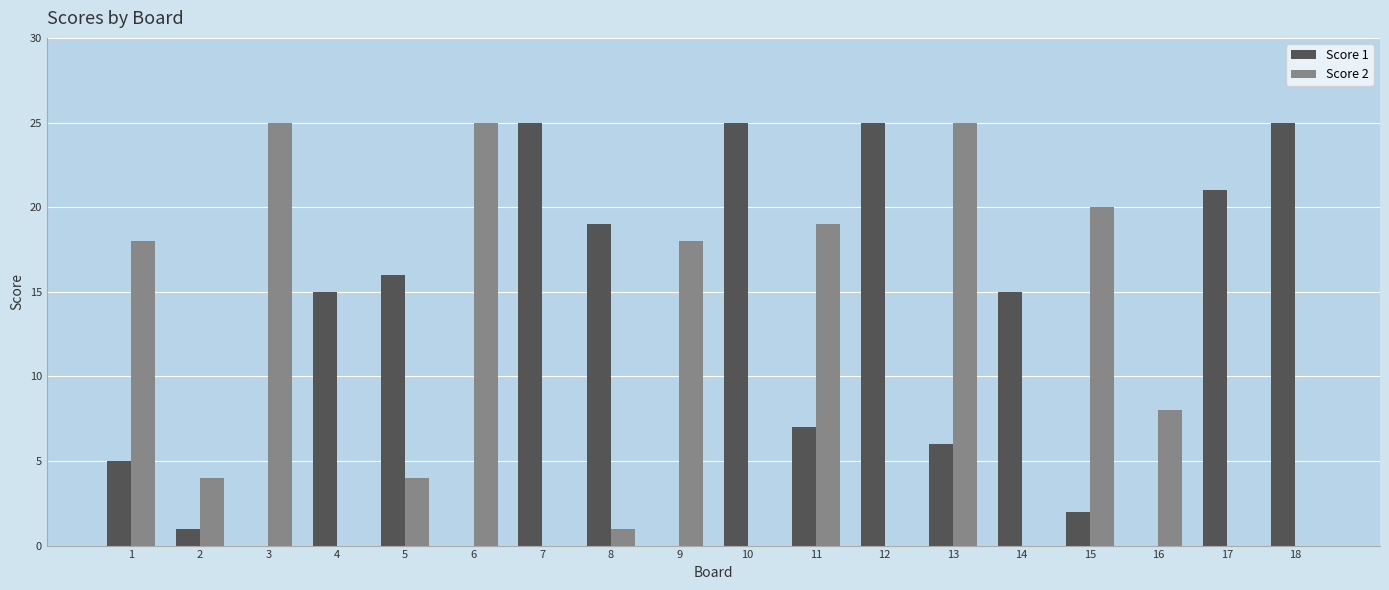

The Score 1 series shows 9 at 3. True or false?

False